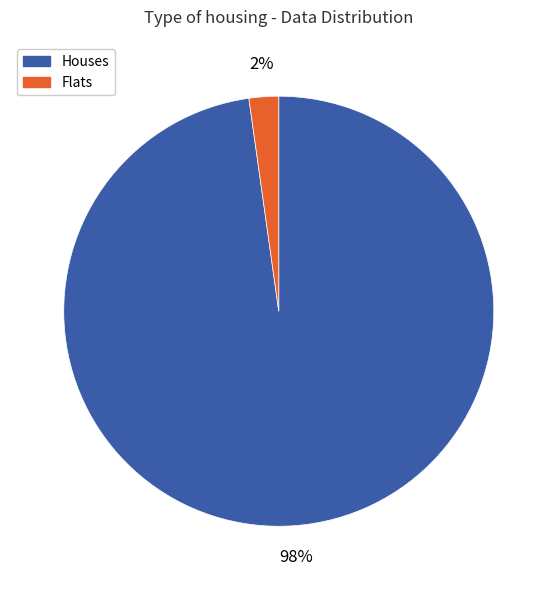

Which category has the smallest portion of the pie?

Flats